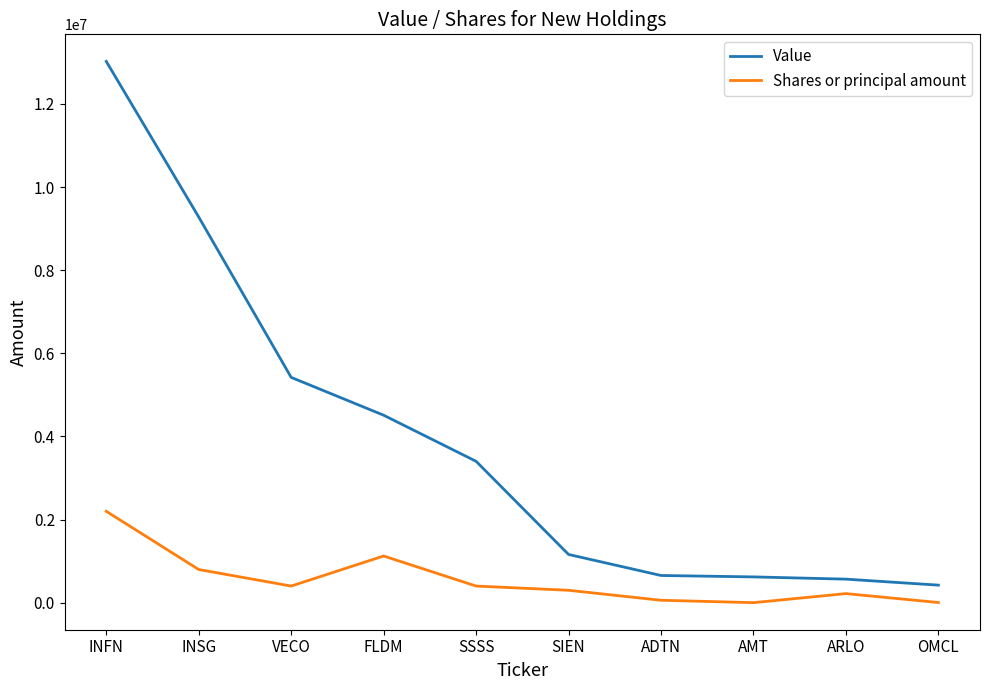

True or false: Shares or principal amount and Value intersect in this chart.

False